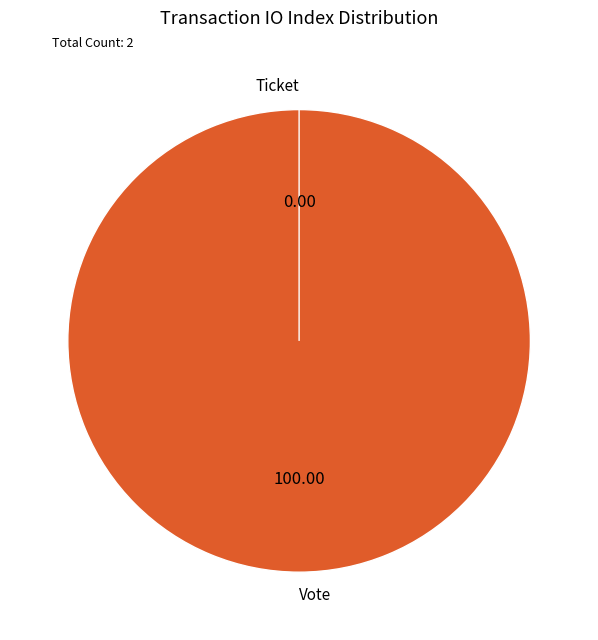

Which has a higher value, Vote or Ticket?

Vote